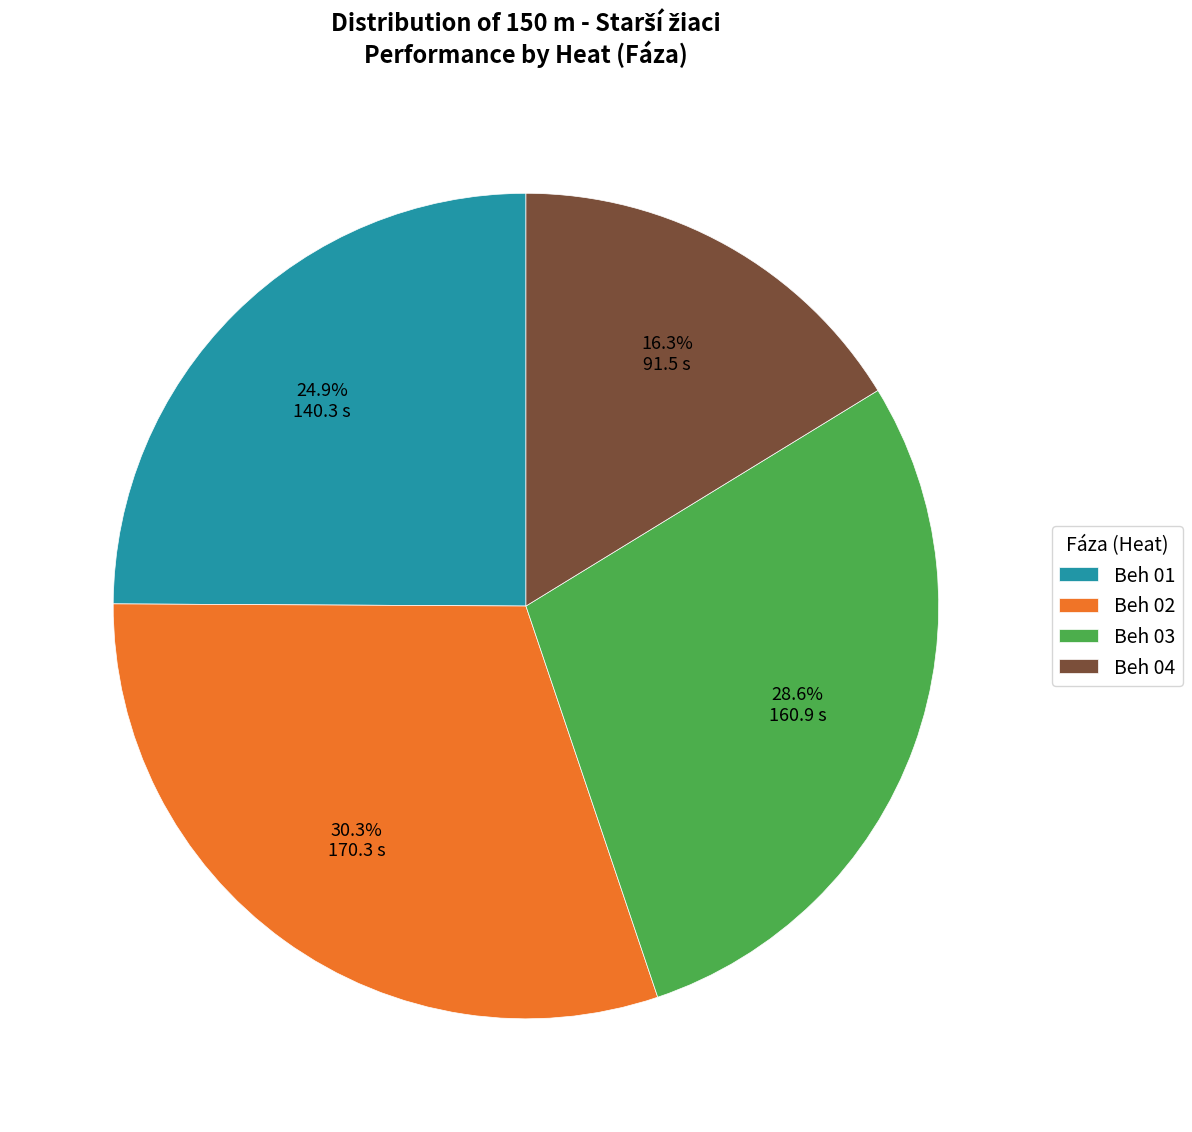

Do Beh 02 and Beh 01 together represent more than half of the pie?

Yes